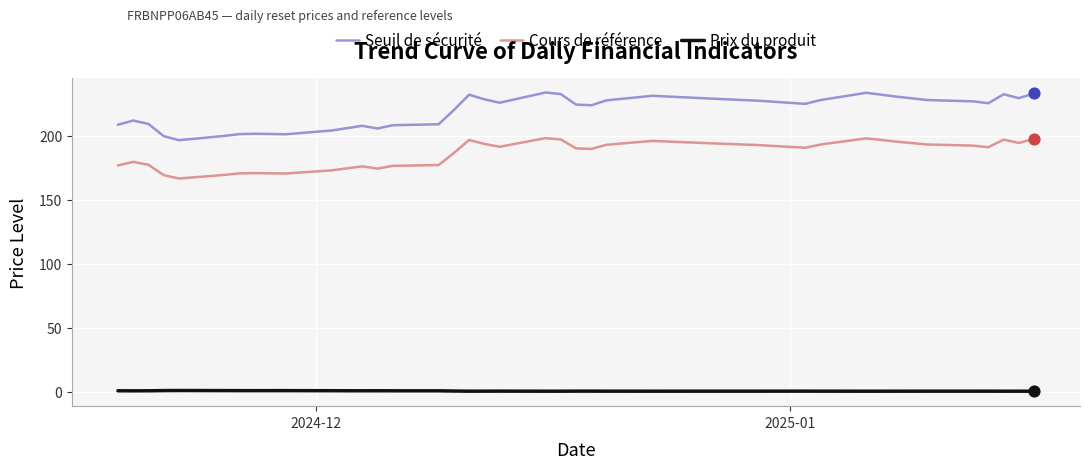

Which series has the largest total across all categories?

Seuil de sécurité